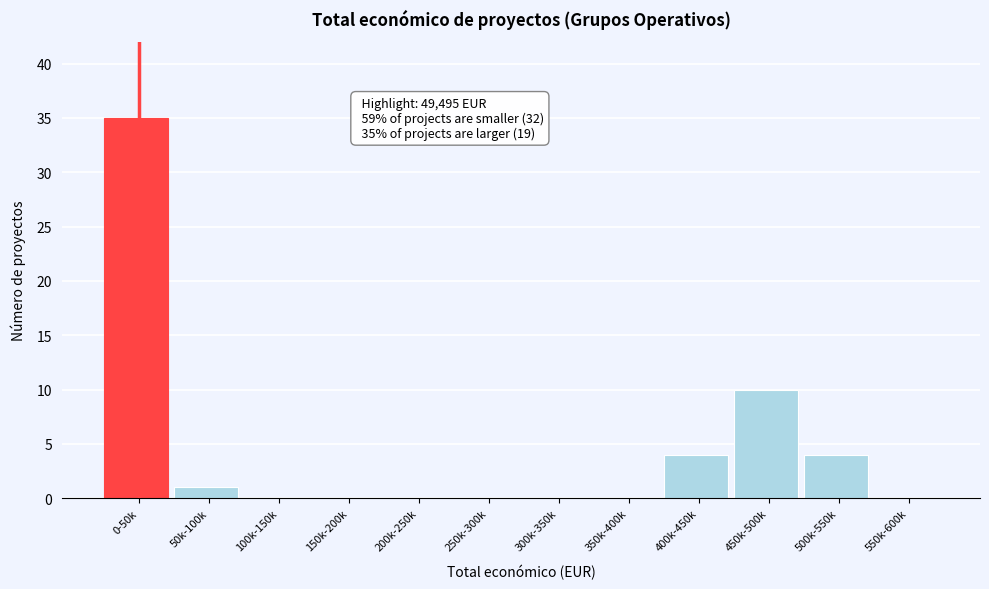

Reading left to right, list all the values displayed in this chart.

0-50k=35	50k-100k=1	100k-150k=0	150k-200k=0	200k-250k=0	250k-300k=0	300k-350k=0	350k-400k=0	400k-450k=4	450k-500k=10	500k-550k=4	550k-600k=0